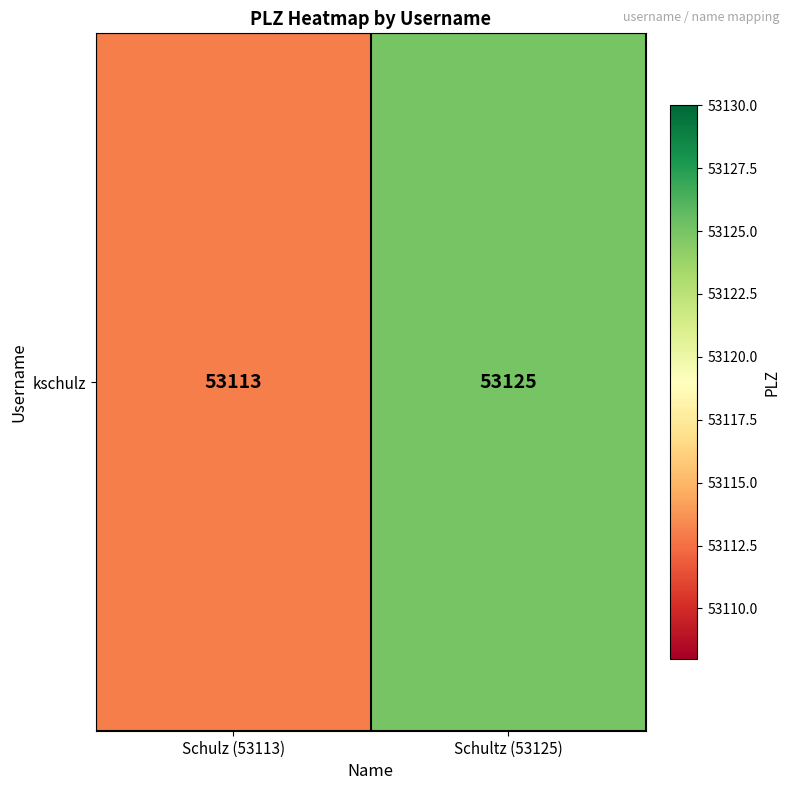

List the labels in order of value, smallest first.

Schulz (53113), Schultz (53125)